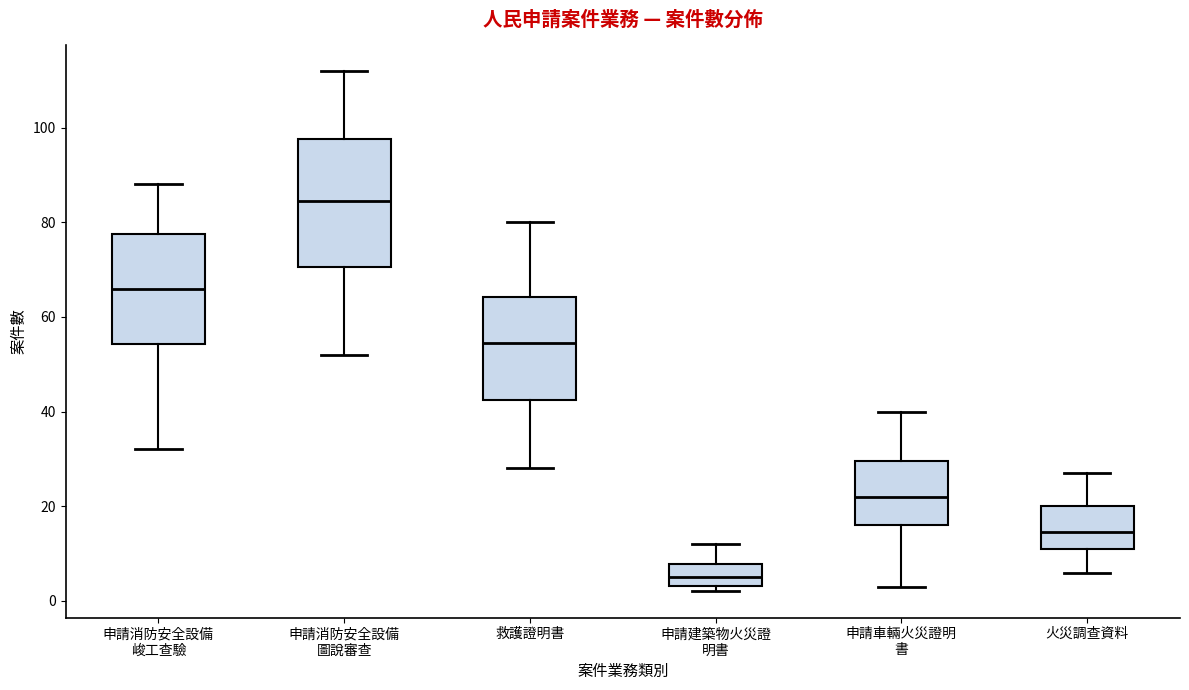

Which box is the tallest, from its lower edge to its upper edge?

申請消防安全設備 圖說審查